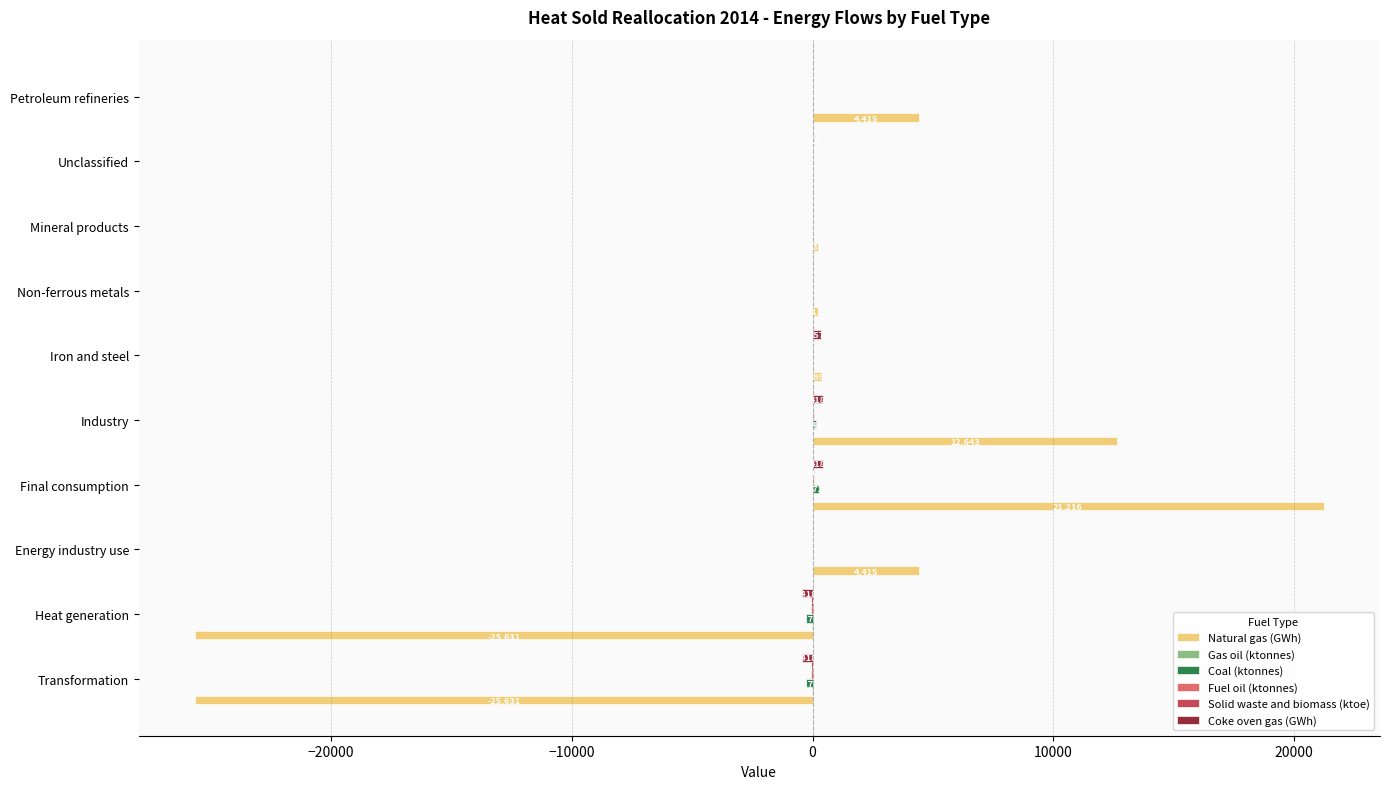

At which category is the sum across all series the highest?

Final consumption